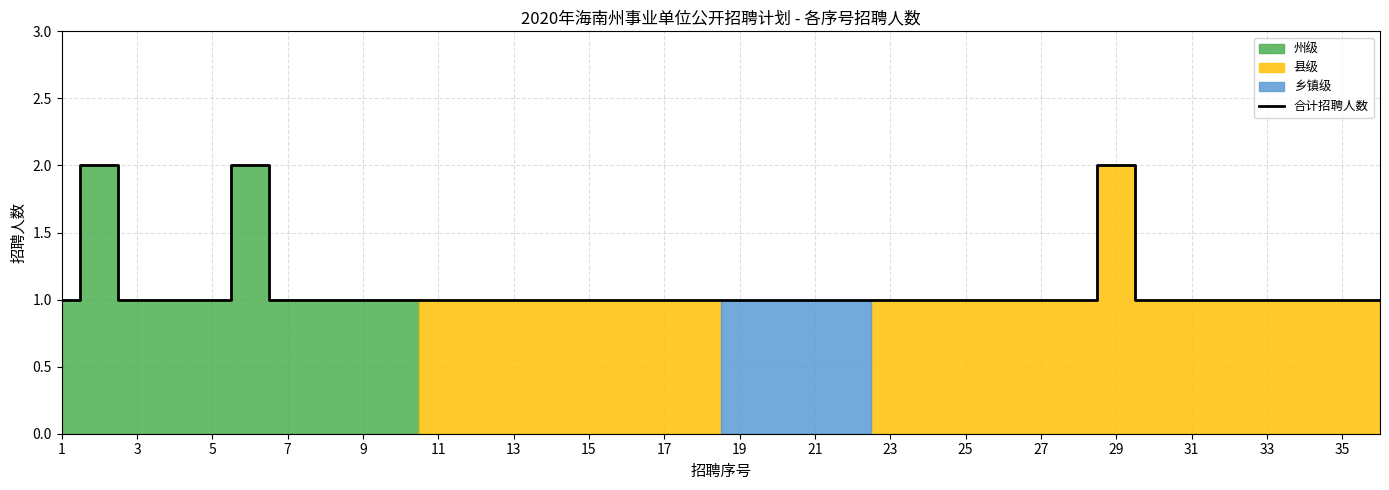

True or false: 合计招聘人数 has a value of 1 at 7.

True